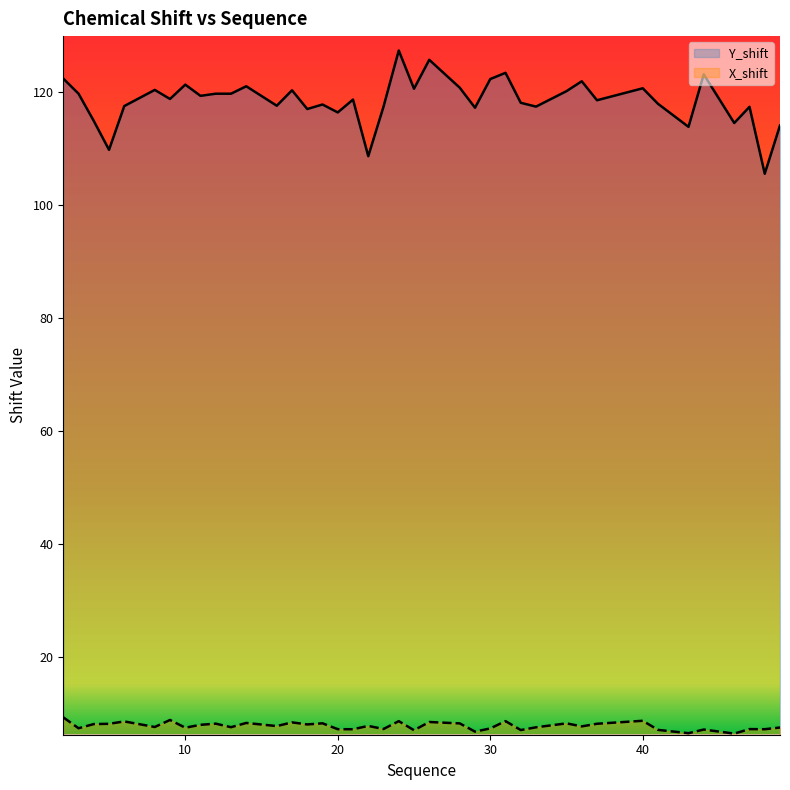

True or false: Y_shift has more than 1 points higher than both neighbors.

True